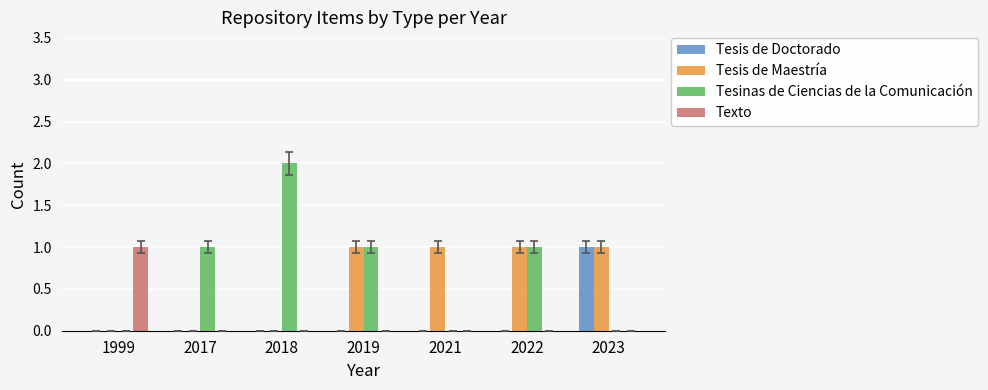

Reading left to right, transcribe all the data shown in this chart.

Tesis de Doctorado: 1999=0	2017=0	2018=0	2019=0	2021=0	2022=0	2023=1
Tesis de Maestría: 1999=0	2017=0	2018=0	2019=1	2021=1	2022=1	2023=1
Tesinas de Ciencias de la Comunicación: 1999=0	2017=1	2018=2	2019=1	2021=0	2022=1	2023=0
Texto: 1999=1	2017=0	2018=0	2019=0	2021=0	2022=0	2023=0